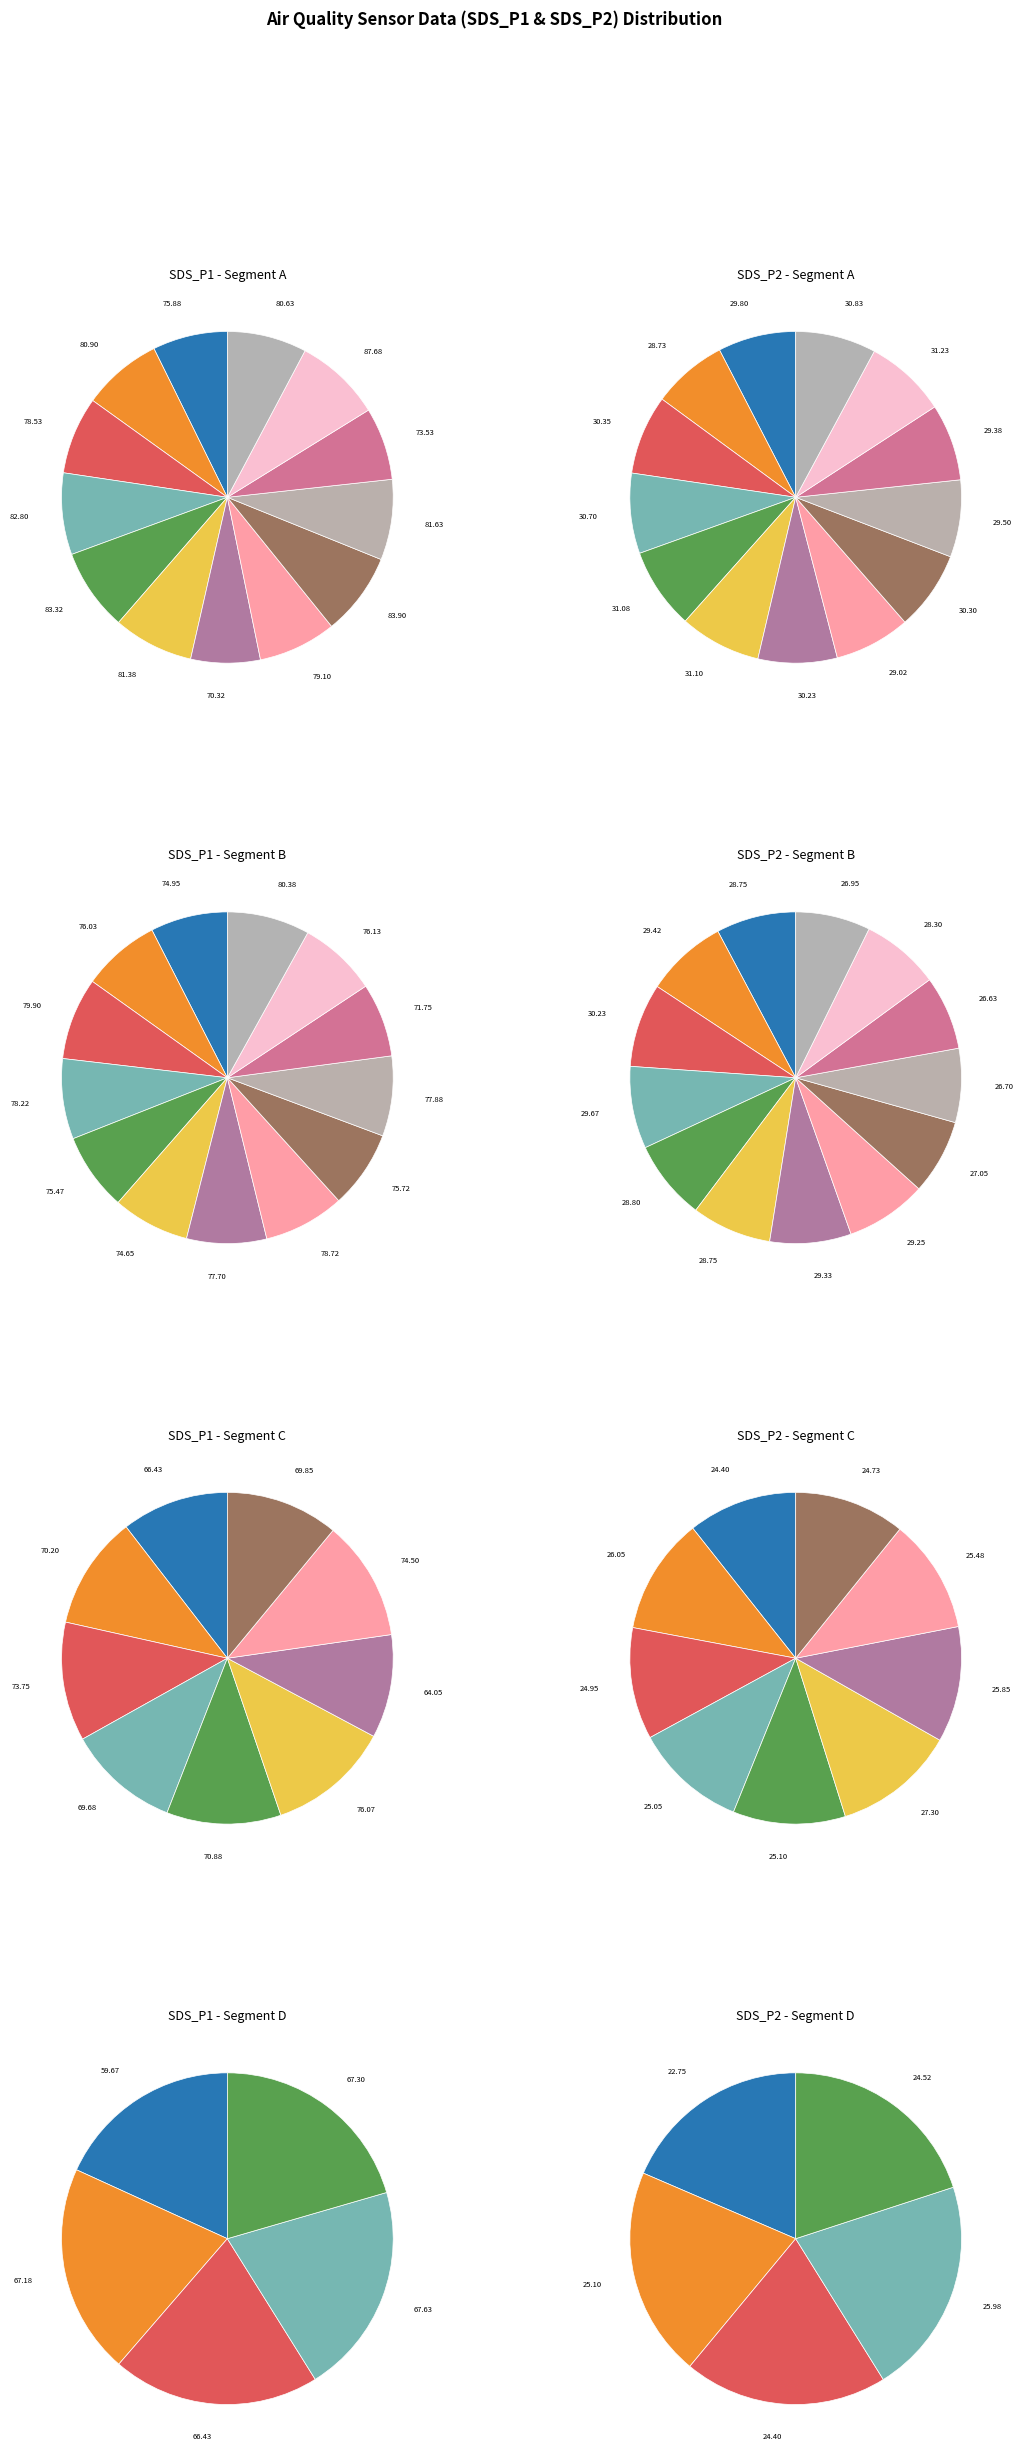

True or false: 23 accounts for 1% of the total.

False